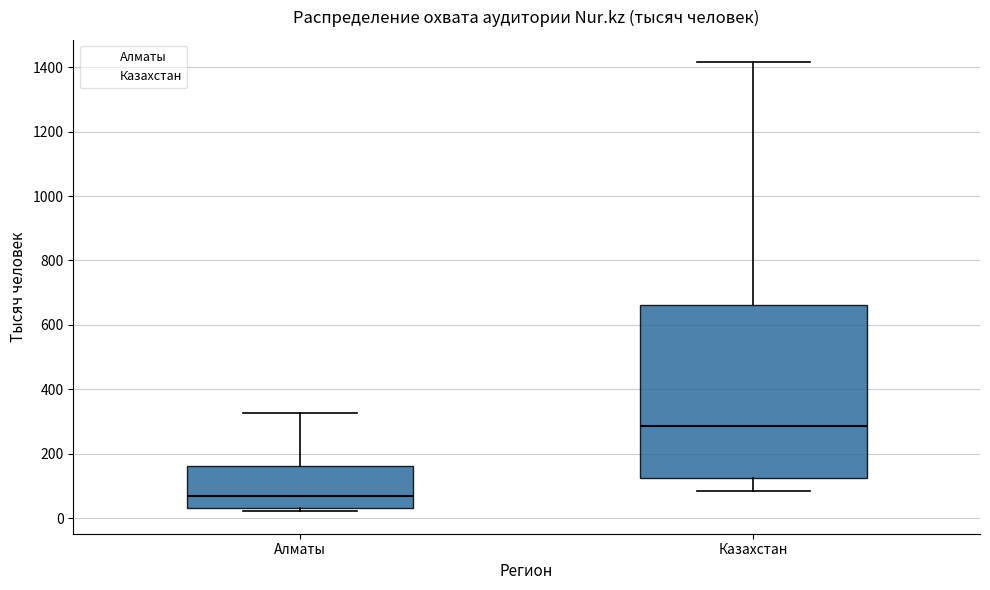

Which box is the tallest, from its lower edge to its upper edge?

Казахстан